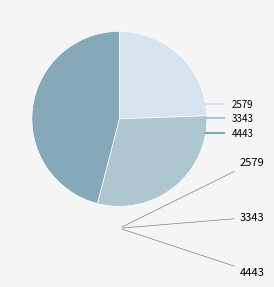

Is it true that 3343 is 30% of the pie?

True